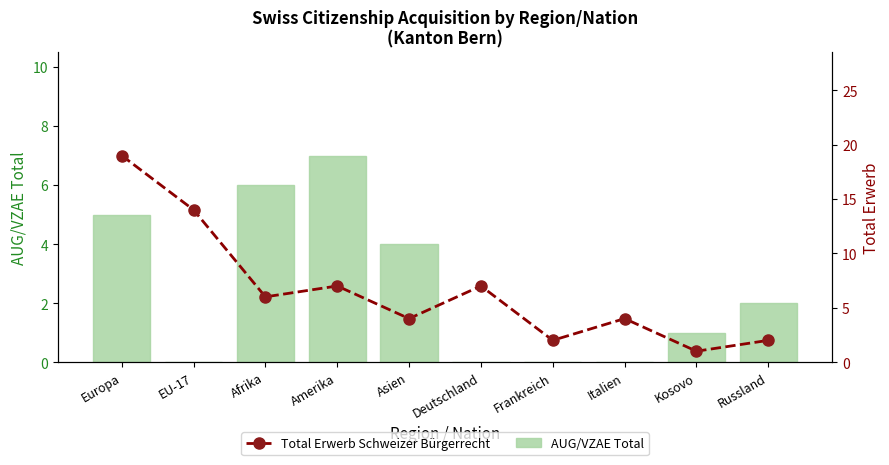

What is the difference between the maximum and minimum values in the AUG/VZAE Total series?

7